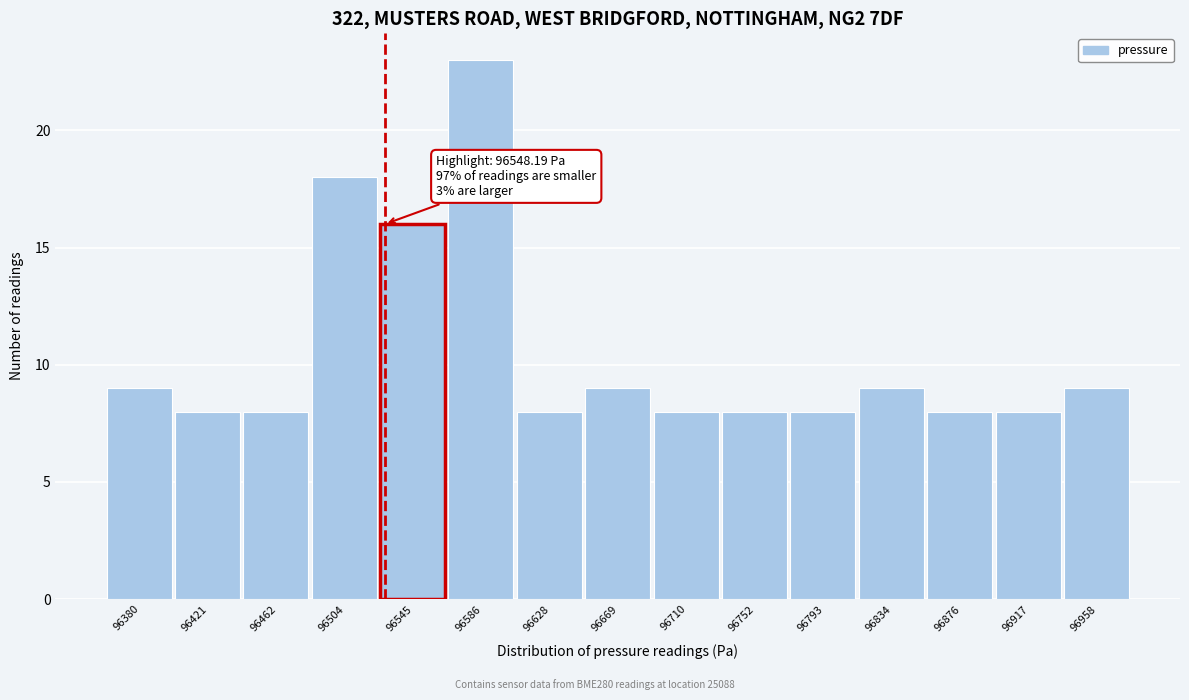

Reading left to right, transcribe all the data shown in this chart.

96380=9	96421=8	96462=8	96504=18	96545=16	96586=23	96628=8	96669=9	96710=8	96752=8	96793=8	96834=9	96876=8	96917=8	96958=9